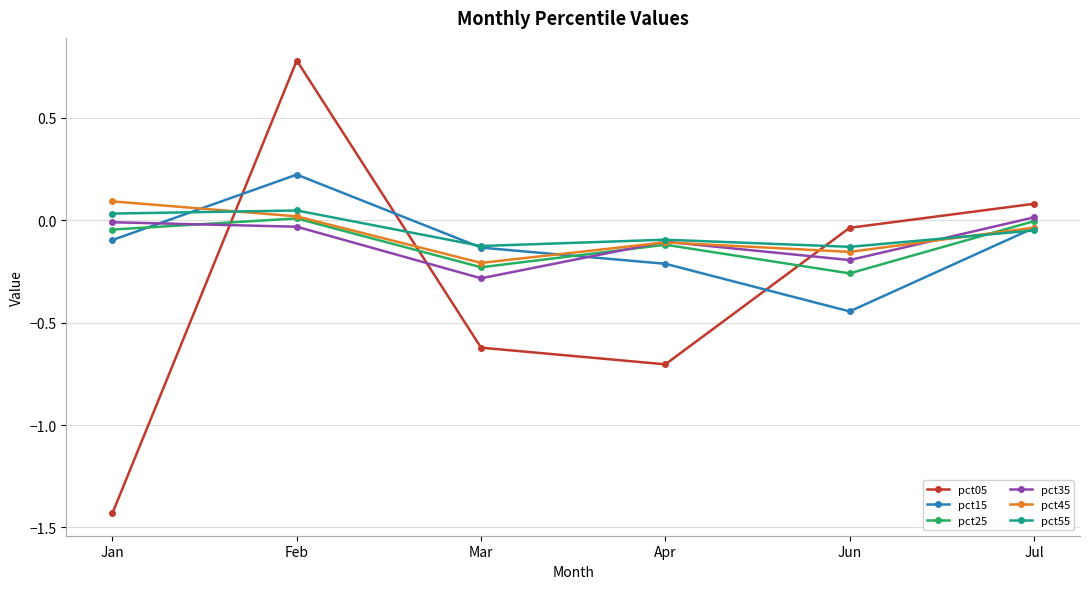

What are all the series names shown in the legend?

pct05, pct15, pct25, pct35, pct45, pct55